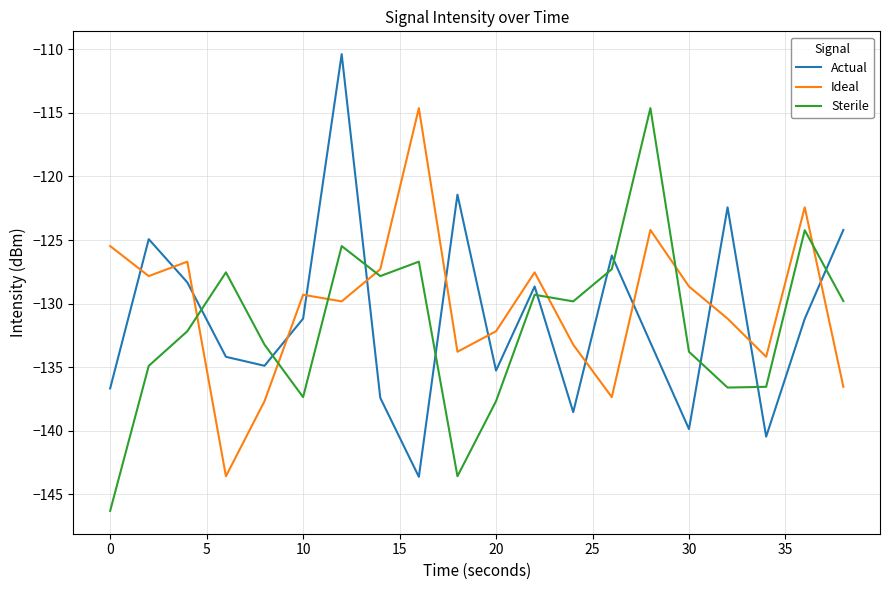

What is the average value of the Ideal series?

-130.2